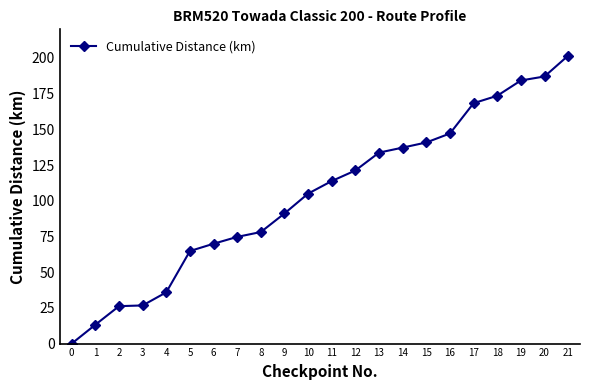

Is it true that the value at 13 is 208.3?

False